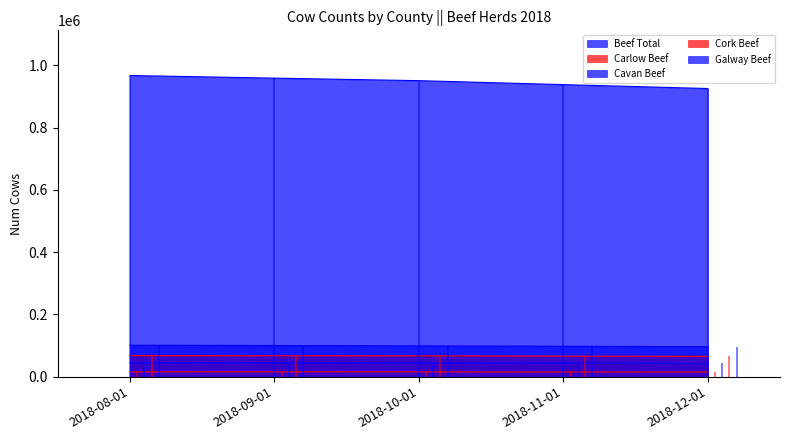

What is the value of the Cork Beef point at the 4th from the left?

66103